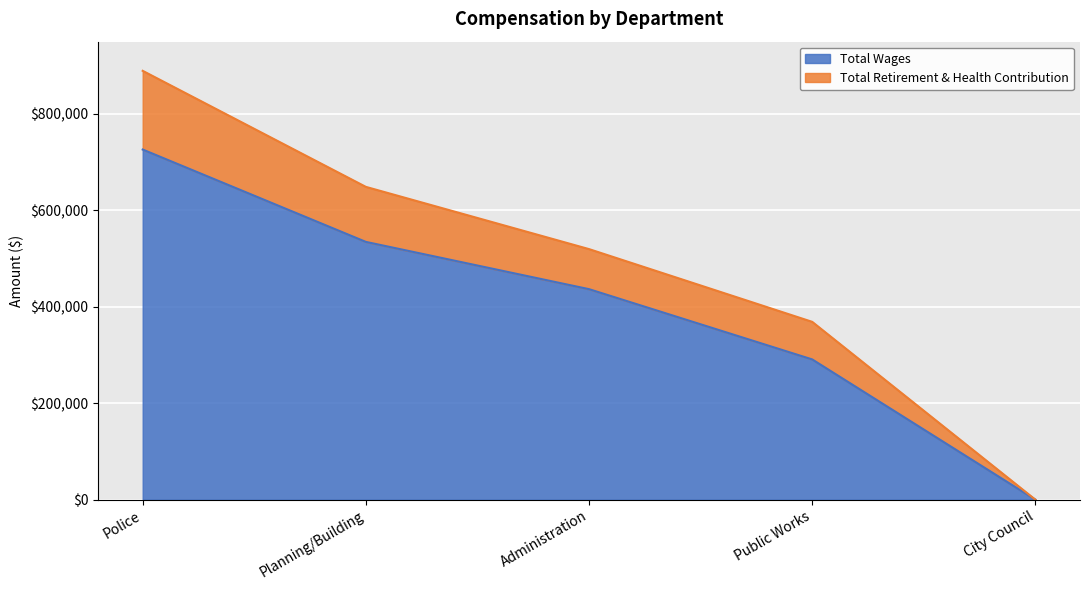

Reading left to right, transcribe all the data shown in this chart.

Total Wages: Police=726230	Planning/Building=534677	Administration=436625	Public Works=290888	City Council=0
Total Retirement & Health Contribution: Police=889510	Planning/Building=648824	Administration=519719	Public Works=368847	City Council=0